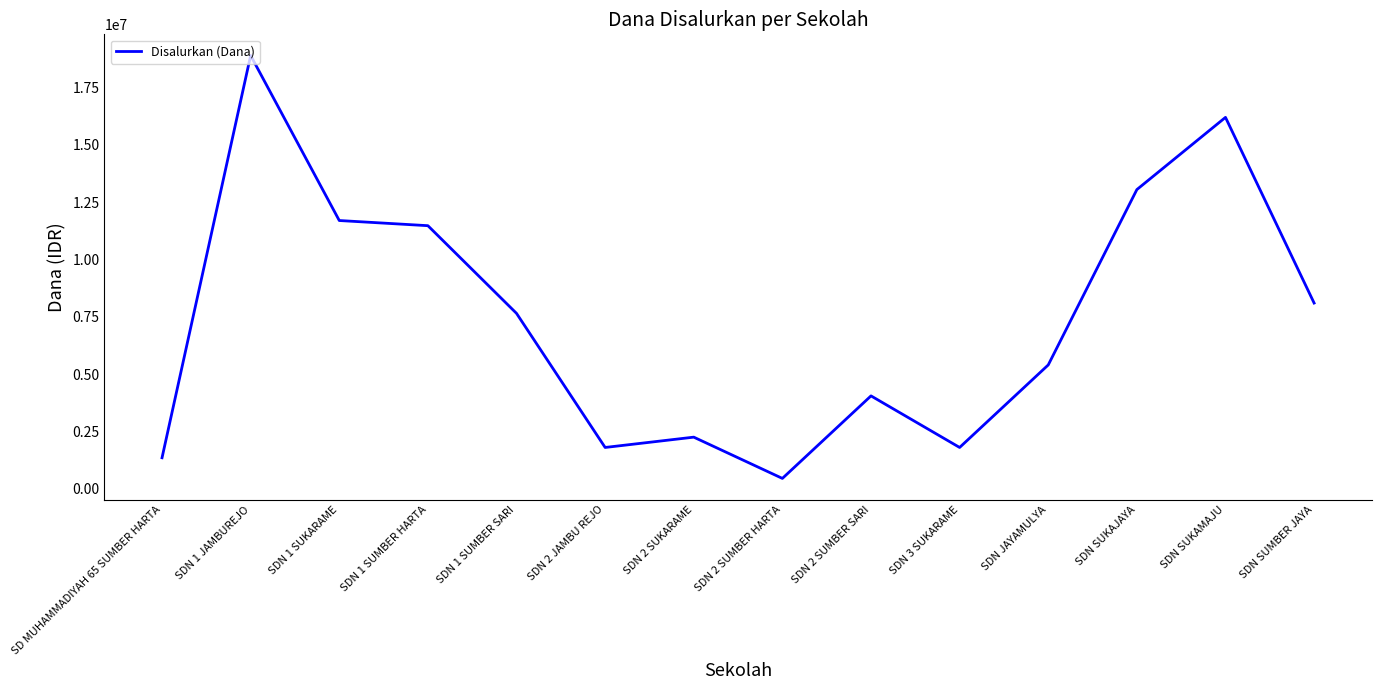

What is the smallest value displayed?

450000